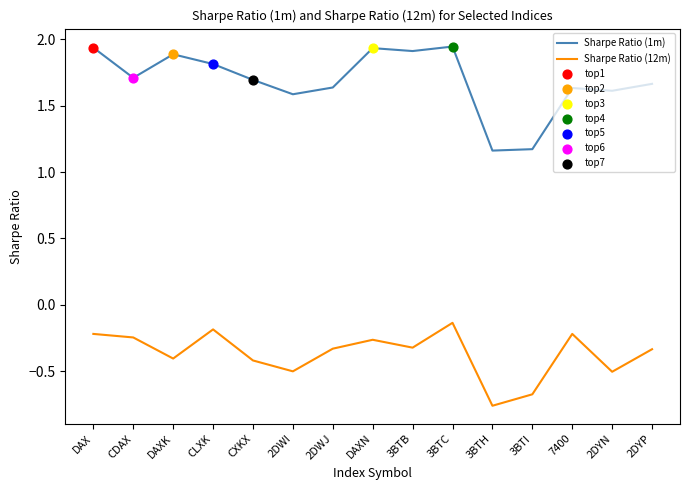

Which series has the largest total across all categories?

Sharpe Ratio (1m)